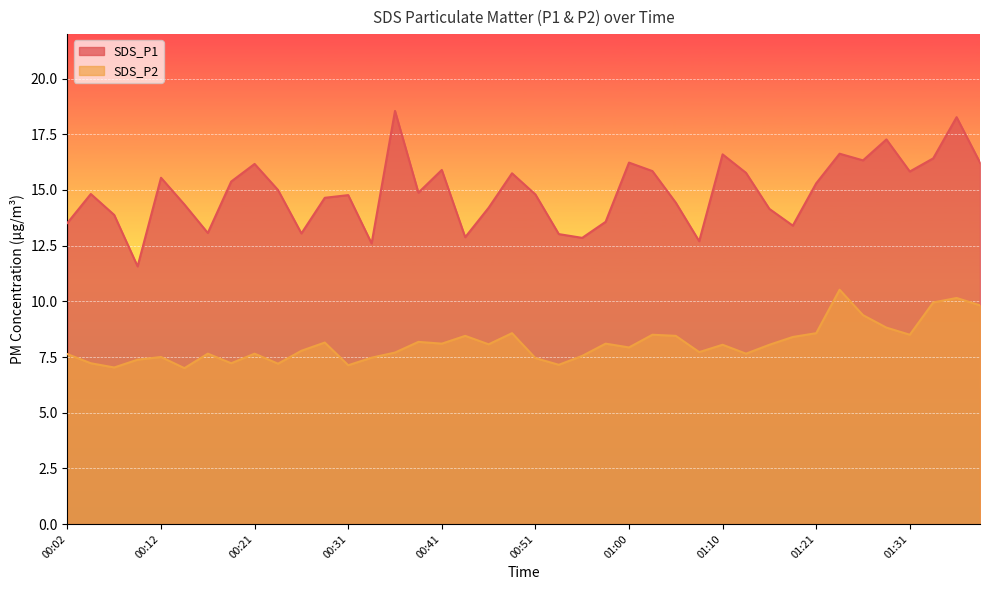

Which series has the largest total across all categories?

SDS_P1